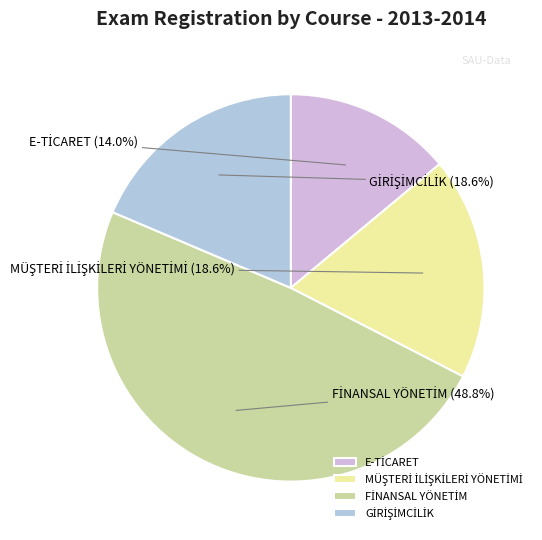

How many segments does this pie chart have?

4